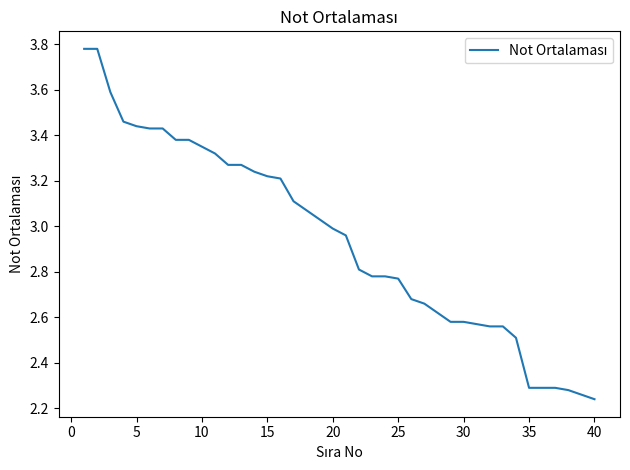

What is the difference between the maximum and minimum values?

1.5